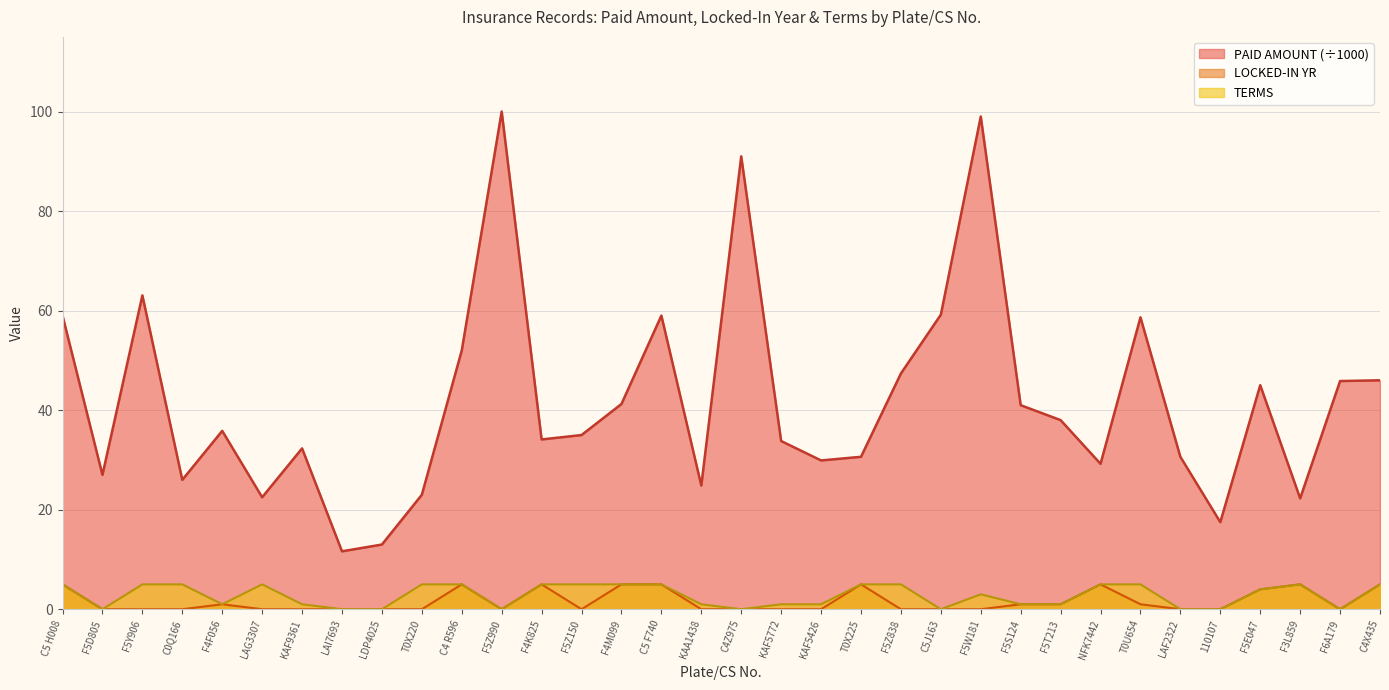

True or false: TERMS and PAID AMOUNT cross at least once.

False